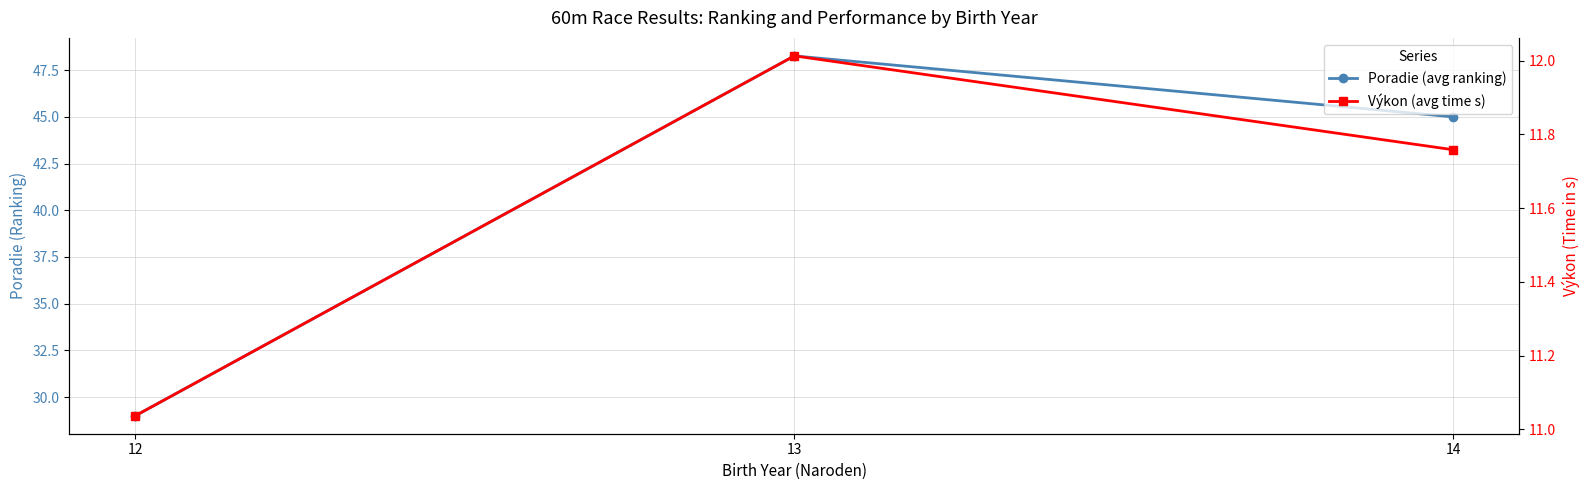

What is the total value across all series at 14?

56.8